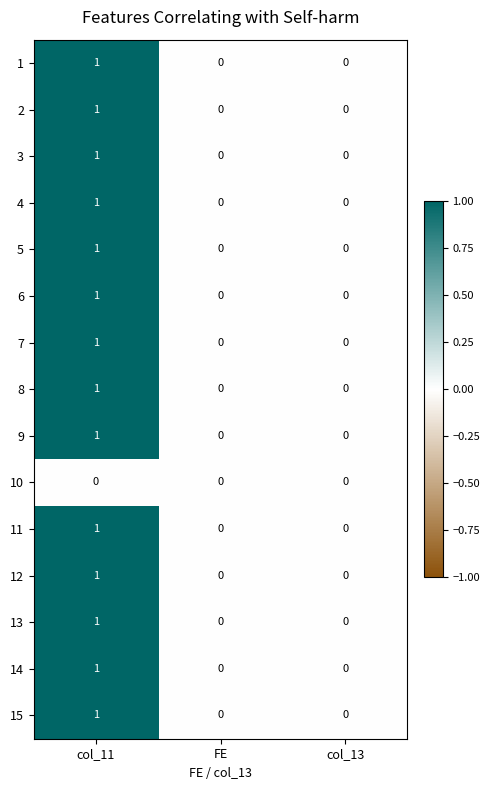

At which category is the sum across all series the highest?

col_11